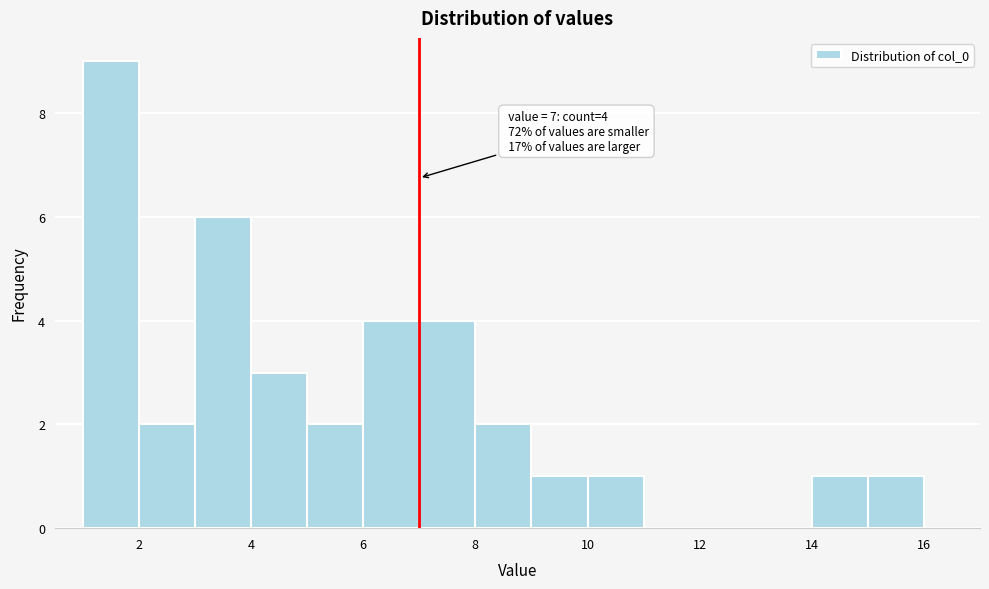

Which range on the x-axis has the tallest bar?

1 to 2